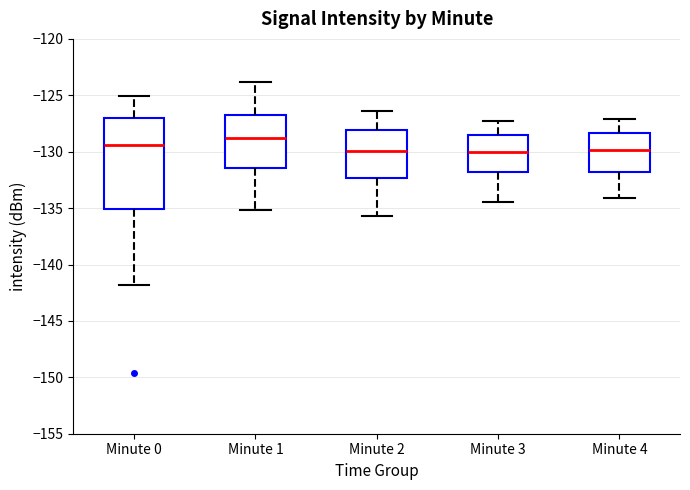

Which box is the tallest, from its lower edge to its upper edge?

Minute 0